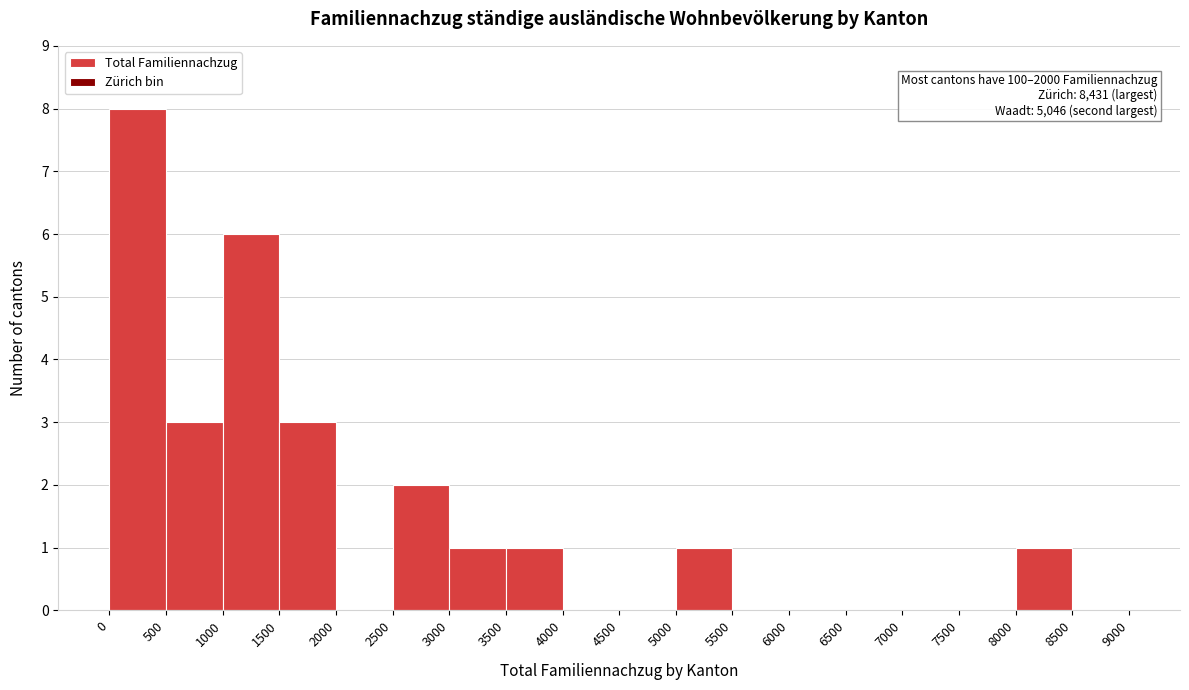

Which range on the x-axis has the tallest bar?

0 to 500